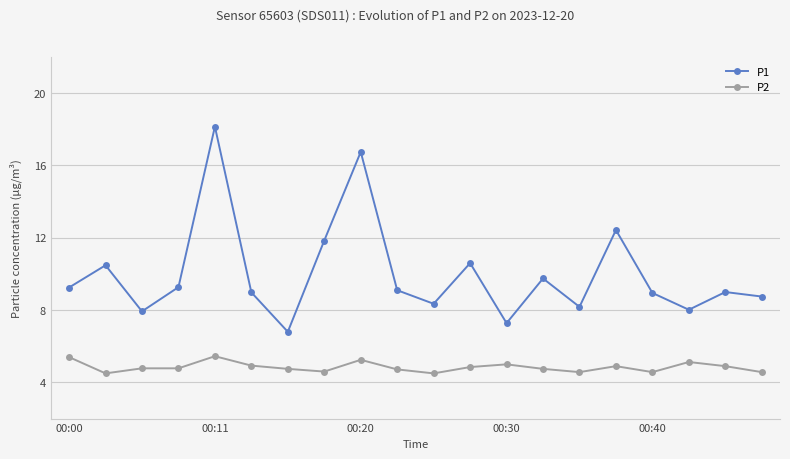

Which series has the largest total across all categories?

P1